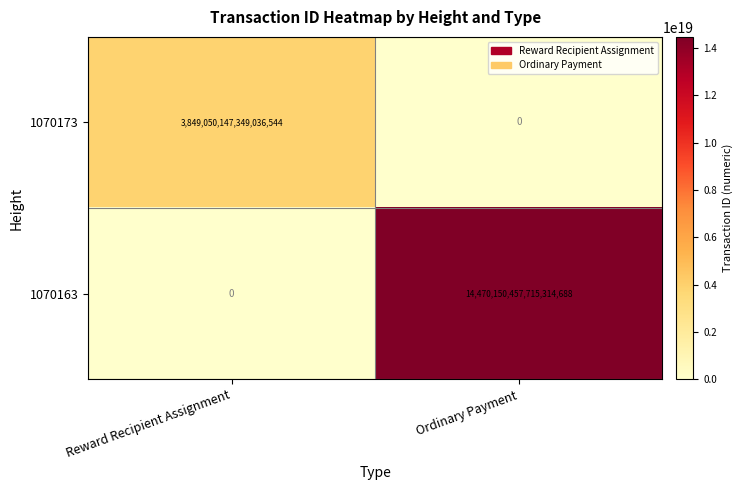

The value of 1070173 at Reward Recipient Assignment is 3849050147349036544. True or false?

True